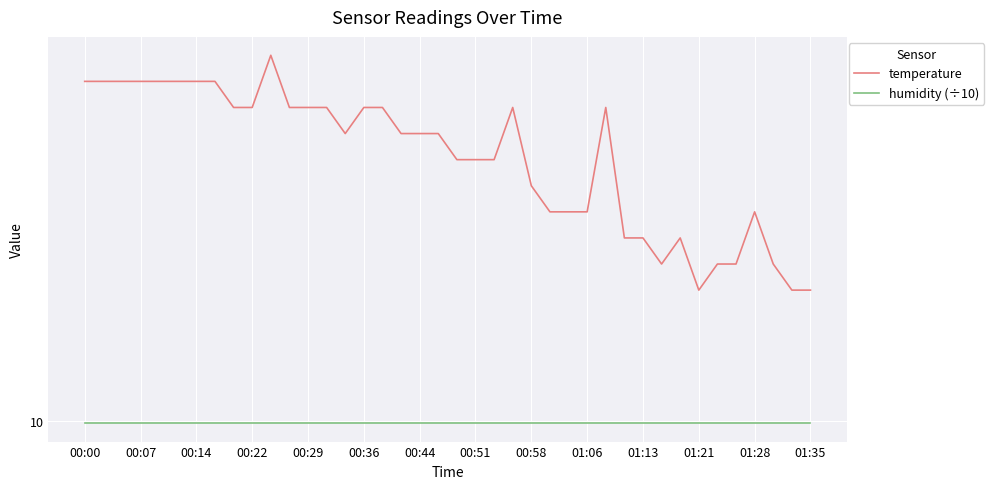

Reading left to right, extract all data points from this chart.

temperature: 11.3	11.3	11.3	11.3	11.3	11.3	11.3	11.3	11.2	11.2	11.4	11.2	11.2	11.2	11.1	11.2	11.2	11.1	11.1	11.1	11.0	11.0	11.0	11.2	10.9	10.8	10.8	10.8	11.2	10.7	10.7	10.6	10.7	10.5	10.6	10.6	10.8	10.6	10.5	10.5
humidity (÷10): 10.0	10.0	10.0	10.0	10.0	10.0	10.0	10.0	10.0	10.0	10.0	10.0	10.0	10.0	10.0	10.0	10.0	10.0	10.0	10.0	10.0	10.0	10.0	10.0	10.0	10.0	10.0	10.0	10.0	10.0	10.0	10.0	10.0	10.0	10.0	10.0	10.0	10.0	10.0	10.0